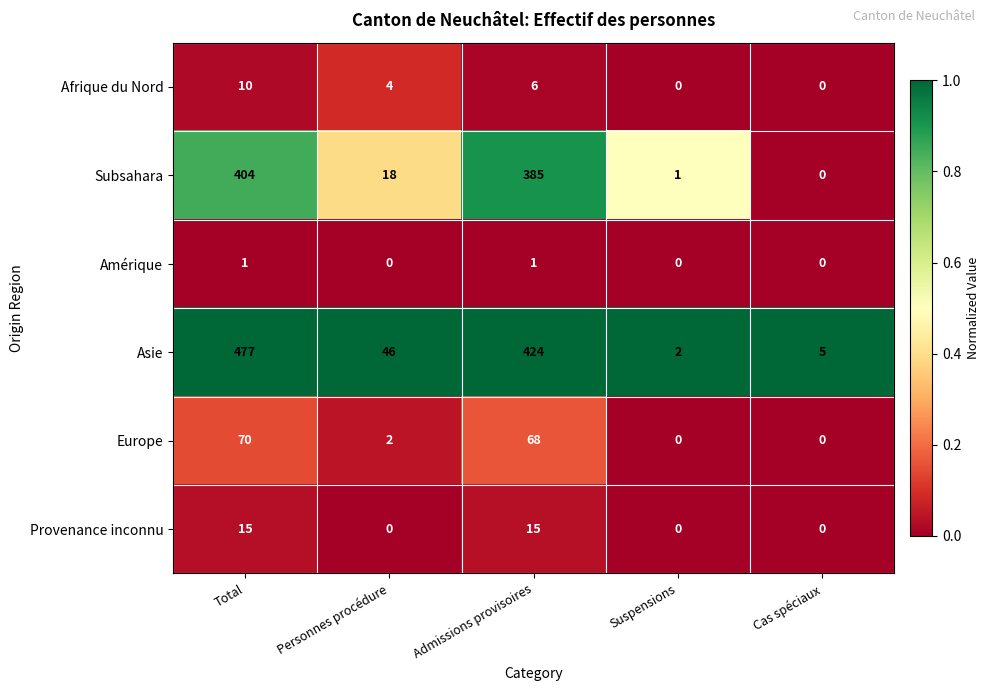

Which series changed the most between Admissions provisoires and Cas spéciaux?

Asie